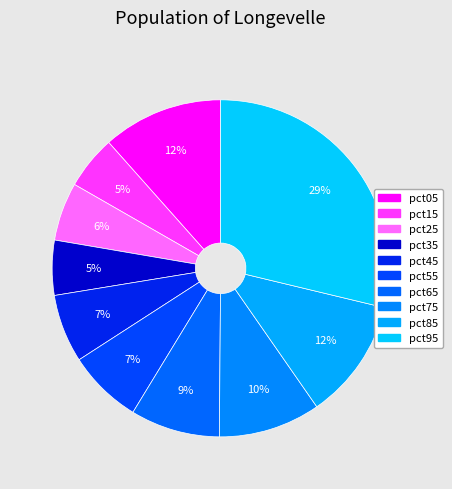

Count the number of slices in the pie.

10